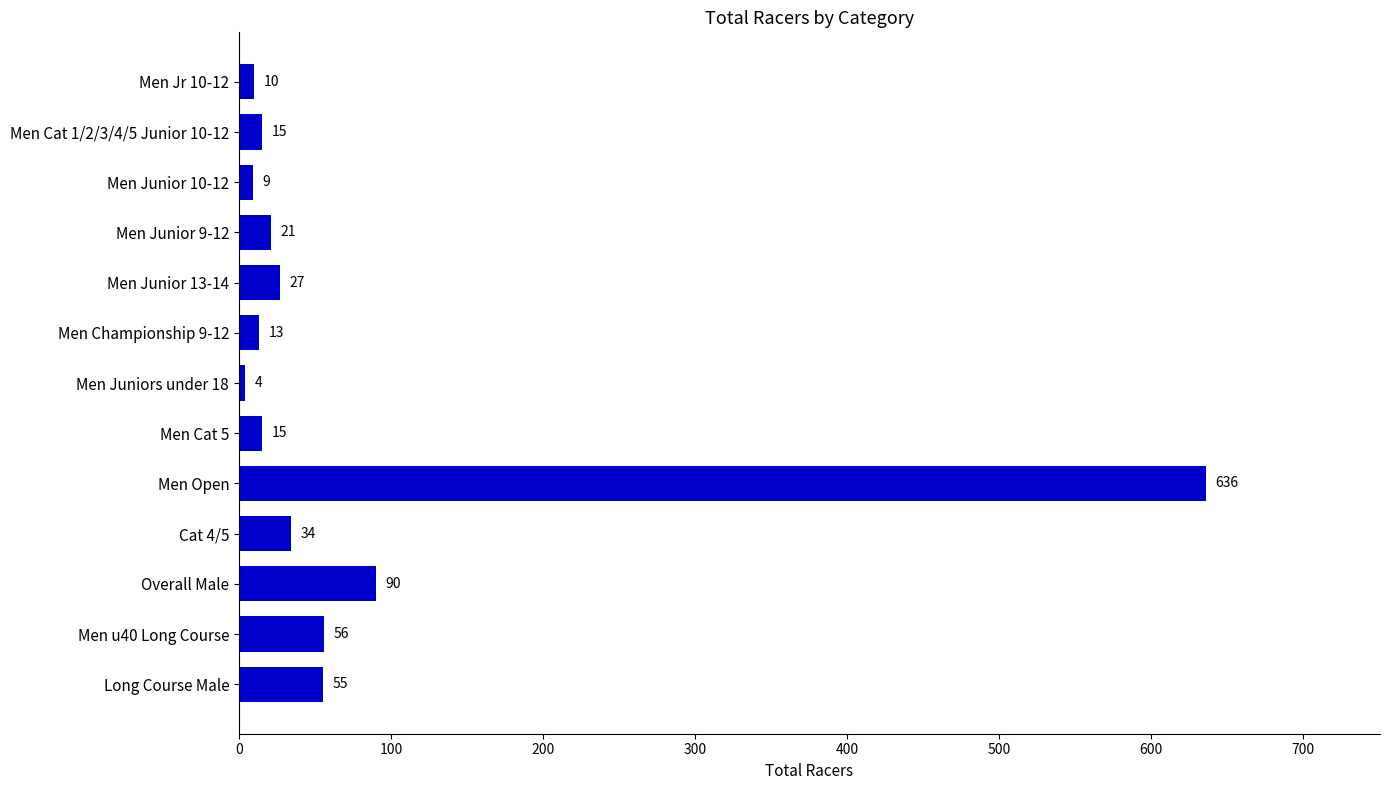

At which label is the value closest to 320?

Overall Male